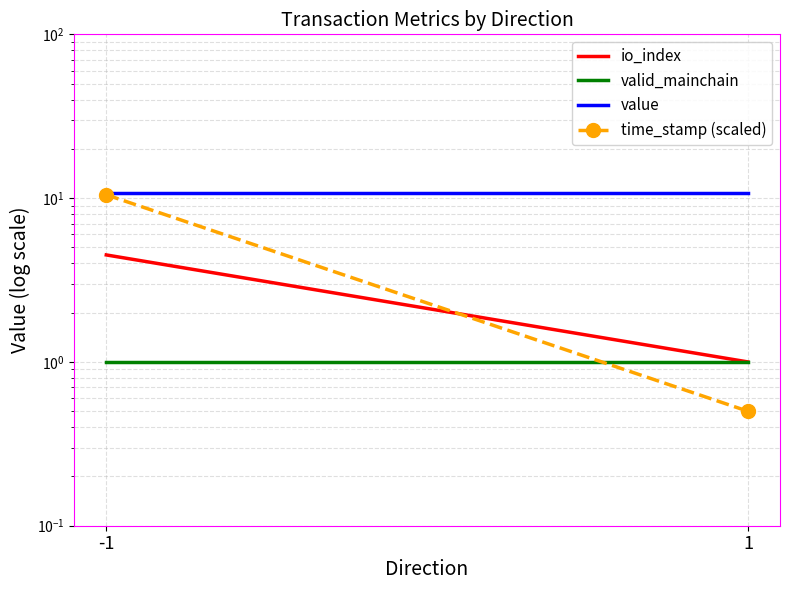

What is the total value across all series at -1?

26.7